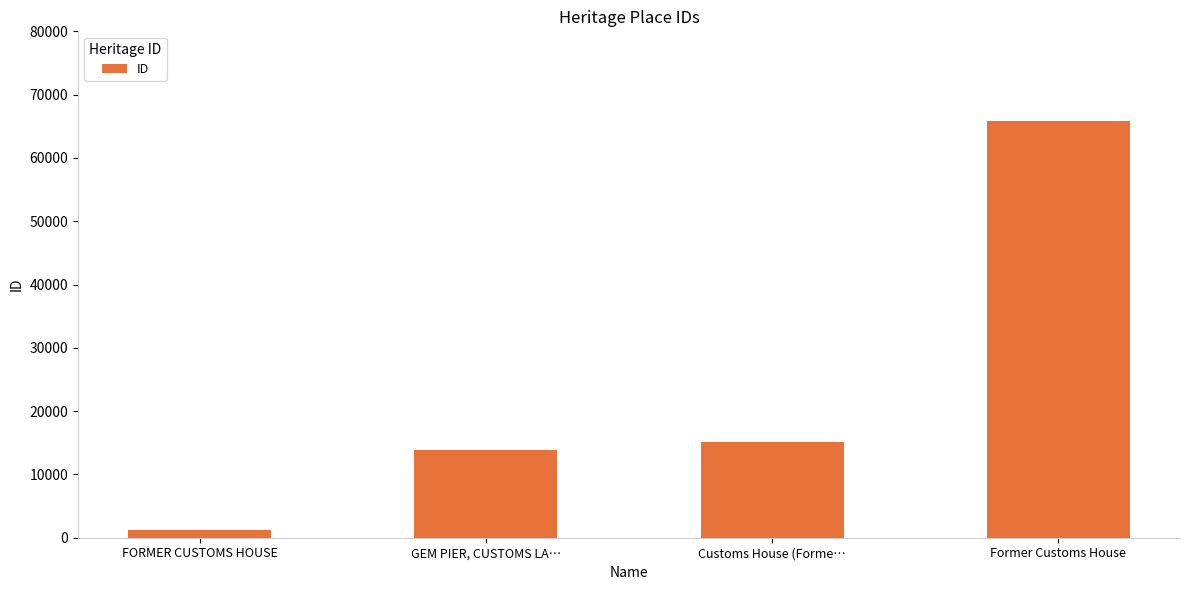

What is the label of the 4th bar from the right?

FORMER CUSTOMS HOUSE